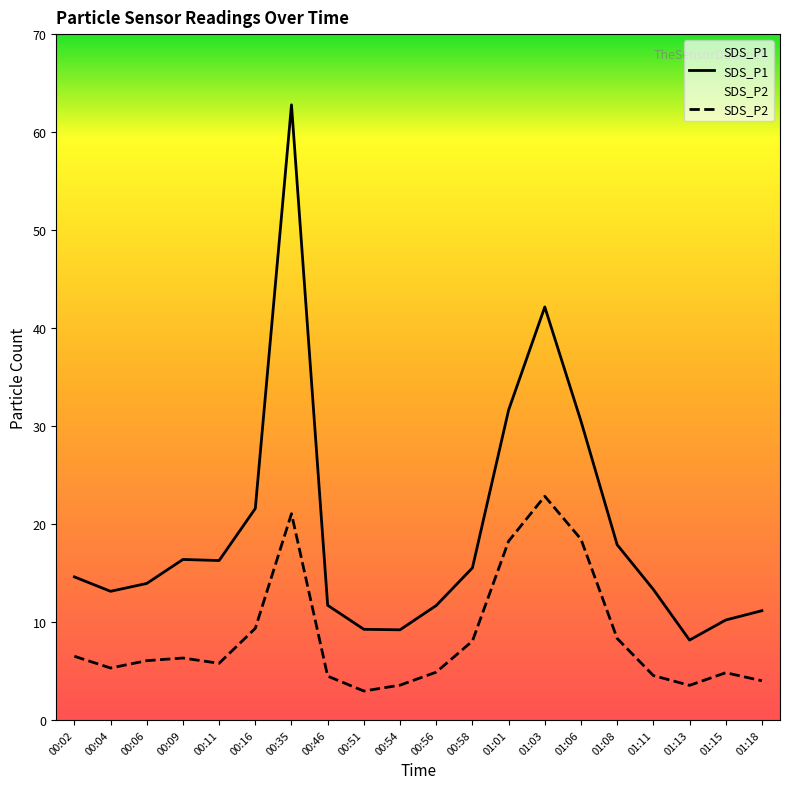

What is the sum of all SDS_P1 values?

381.0